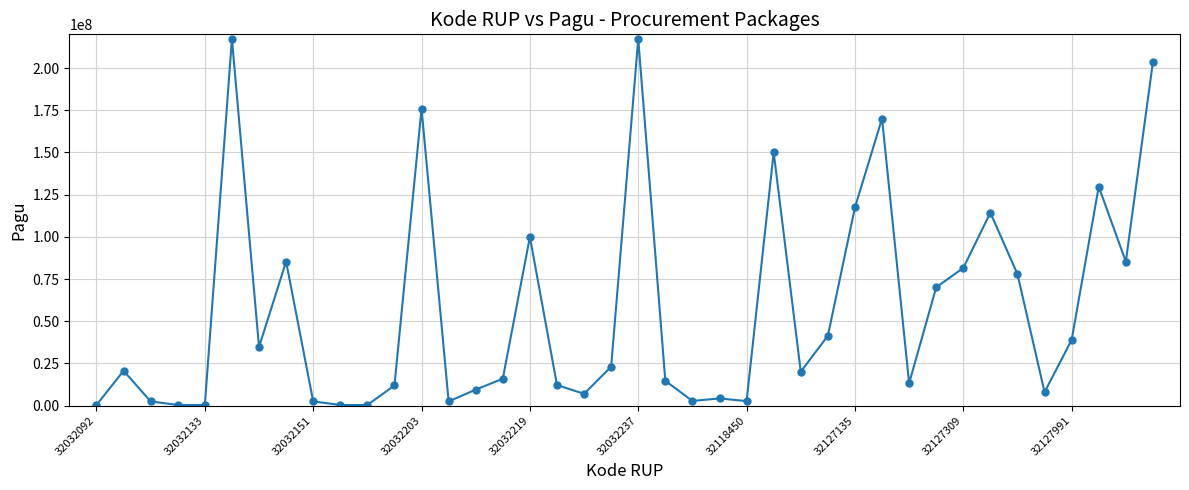

What is the difference between the maximum and second lowest values?

216860000